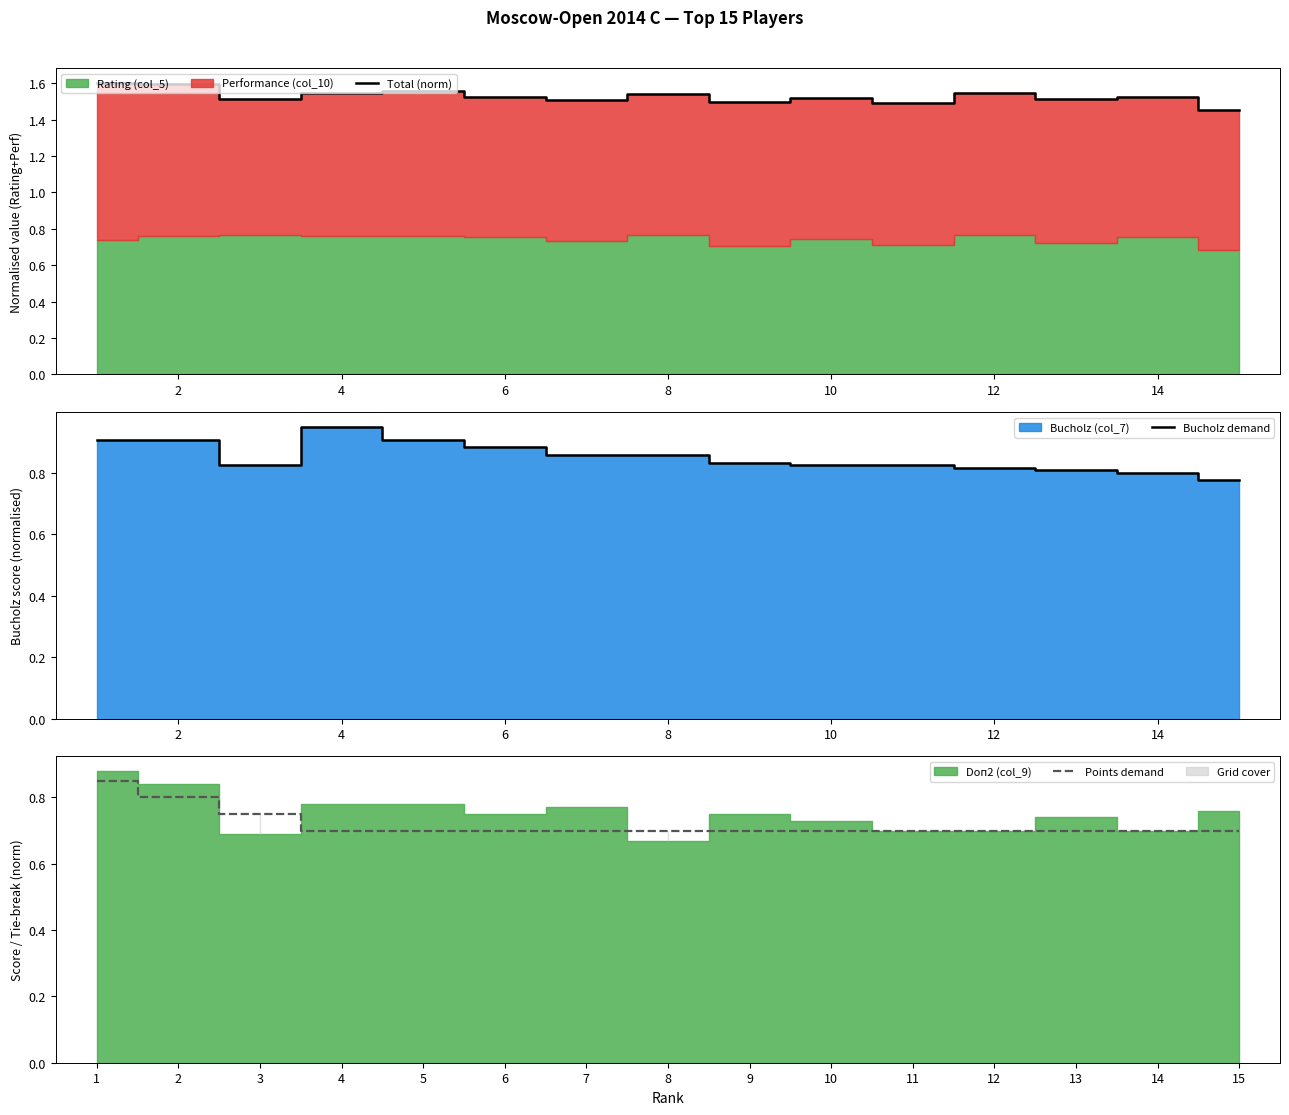

True or false: Points demand and Total (norm) cross at least once.

False